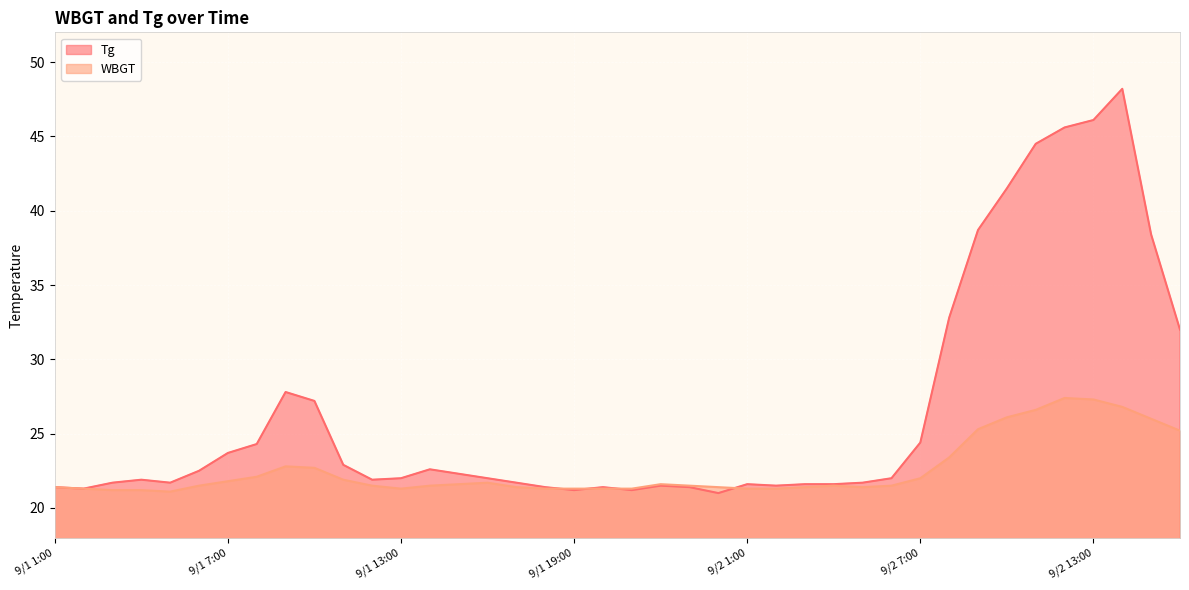

Where is the first local minimum for WBGT?

9/1 5:00